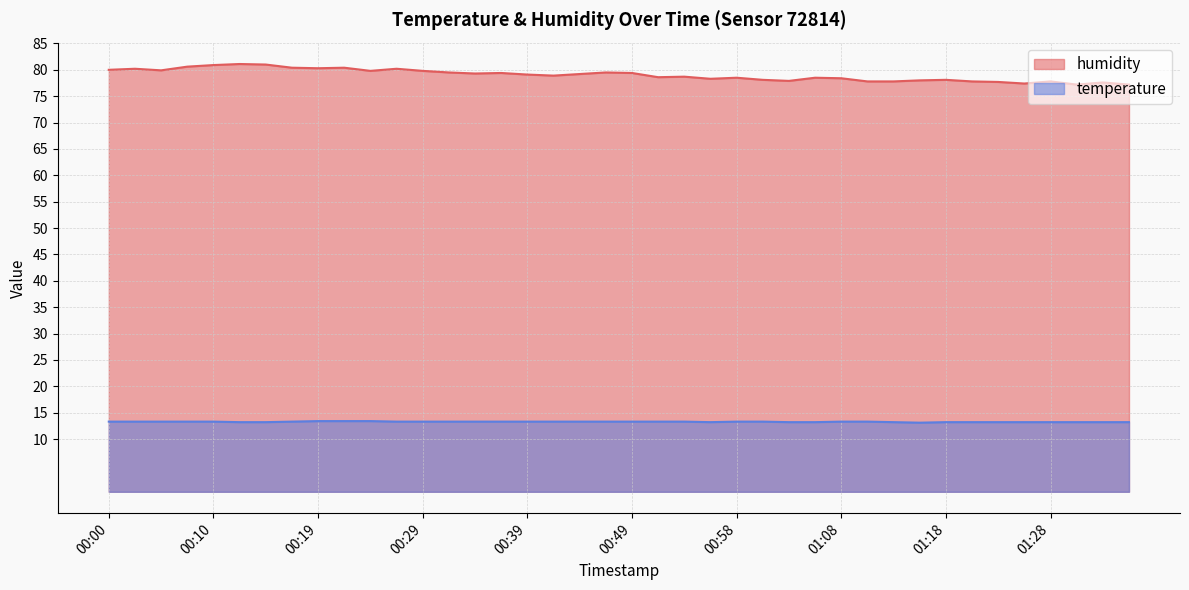

At 00:46, list the series in order from largest to smallest.

humidity, temperature